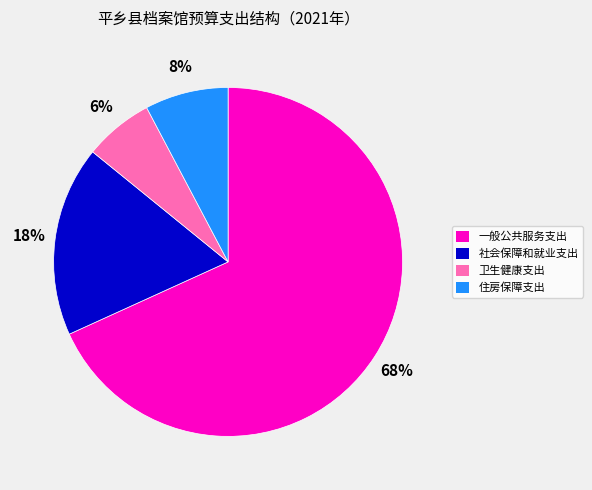

Which slice is the smallest?

卫生健康支出